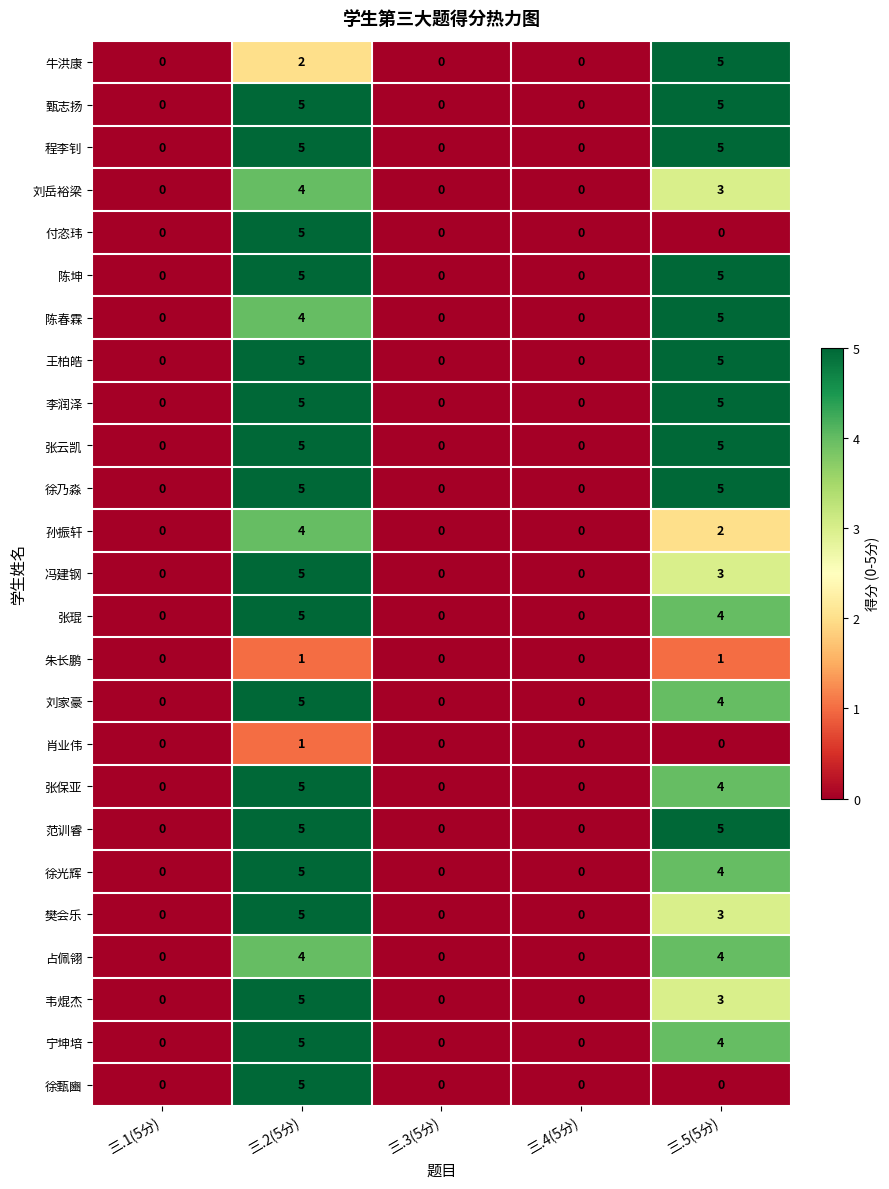

What is the difference between the highest and lowest values at 三.2(5分)?

4